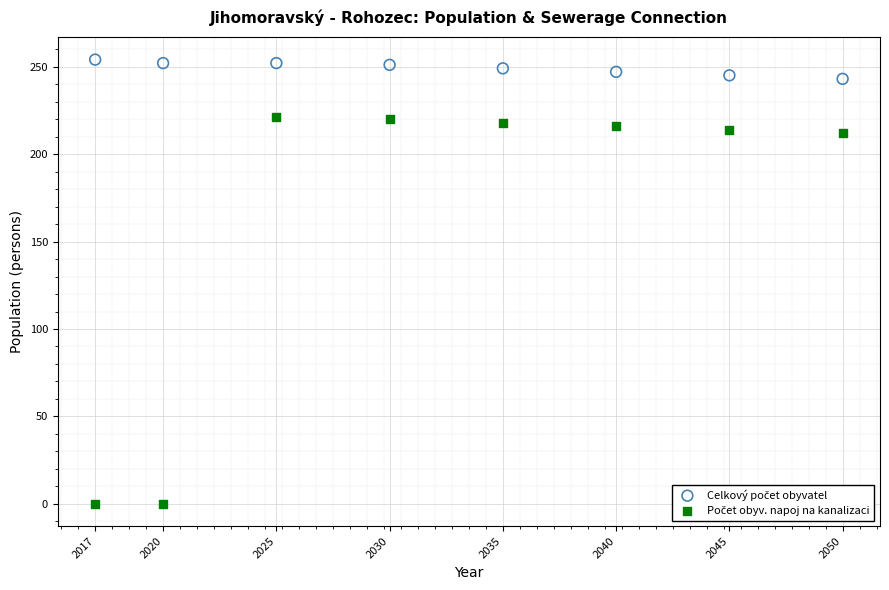

What is the X range (max minus min) for the scatter plot?

33